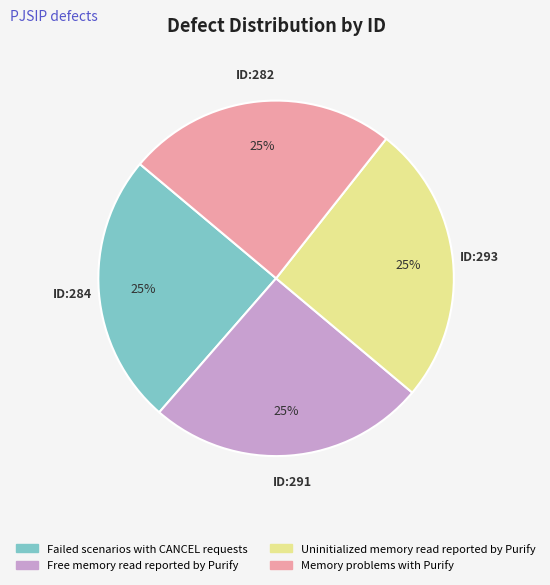

How many segments does this pie chart have?

4